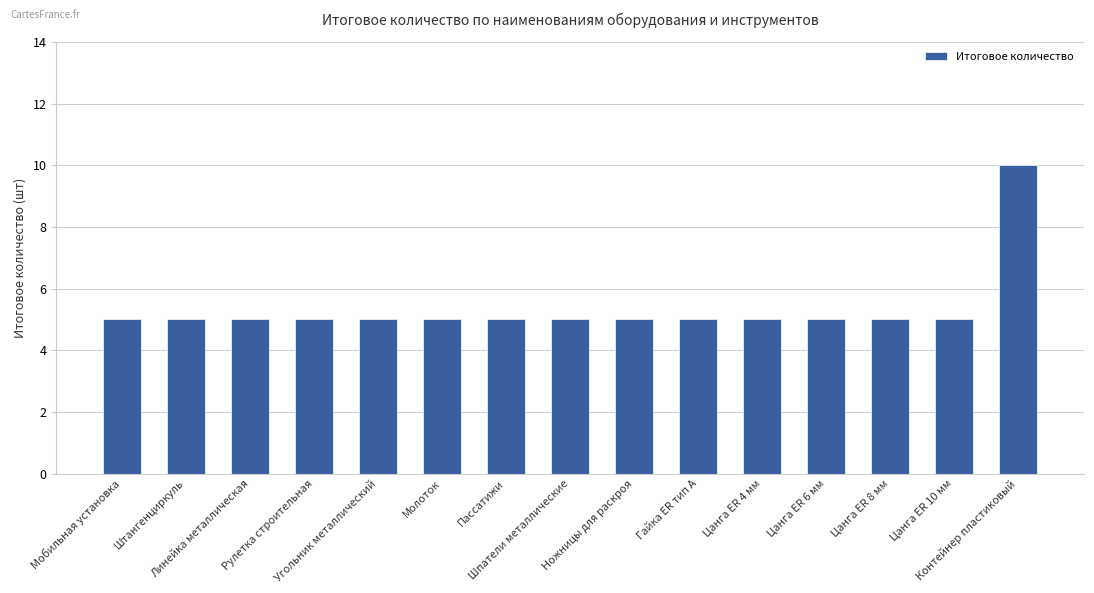

The value at Гайка ER тип A is 2. True or false?

False